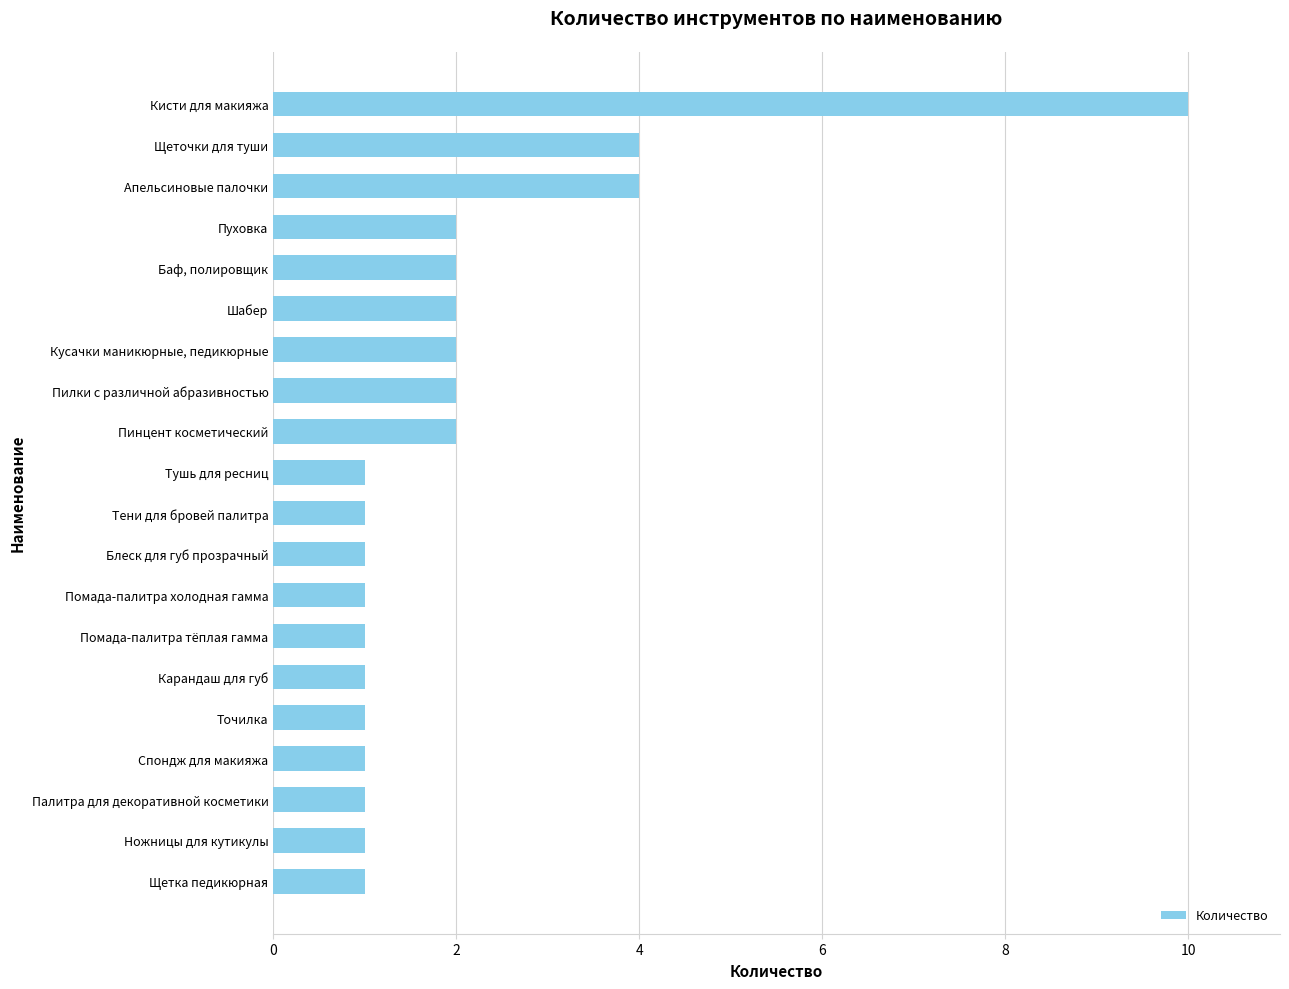

The value at Щетка педикюрная is 0. True or false?

False